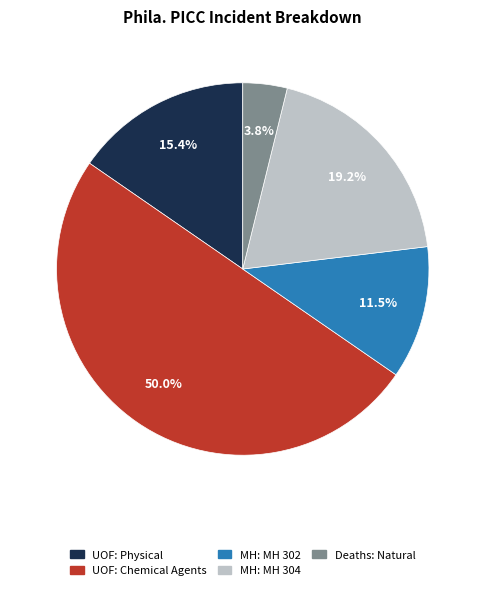

Combined, what portion of the pie is MH: MH 304 and UOF: Physical?

34.6%